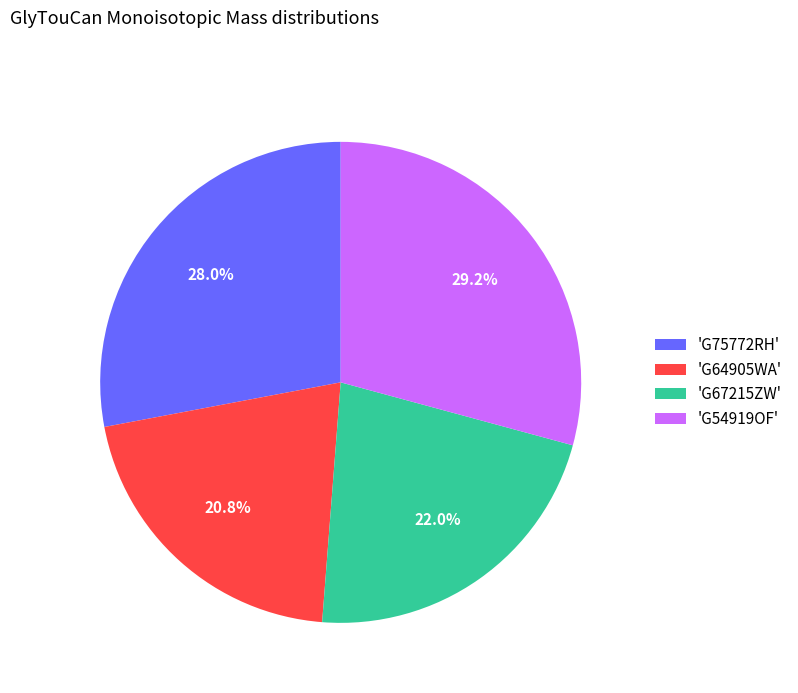

Approximately how many times larger is the value at 'G75772RH' compared to 'G64905WA'?

1.3